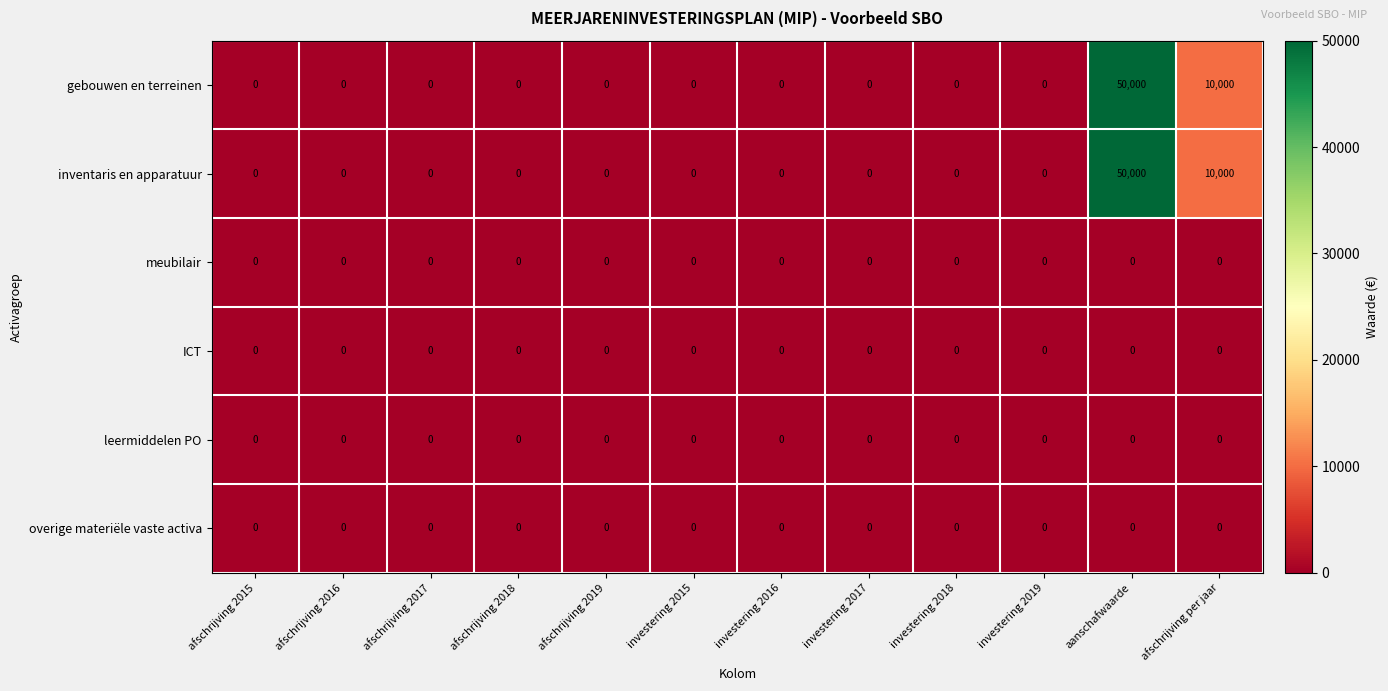

At which label is gebouwen en terreinen closest to 25000?

afschrijving per jaar